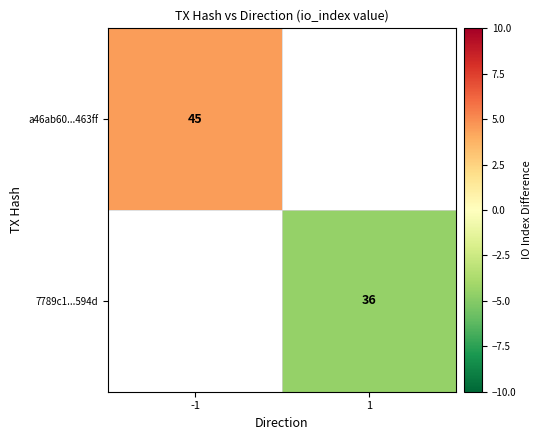

What is the smallest value displayed?

-4.5